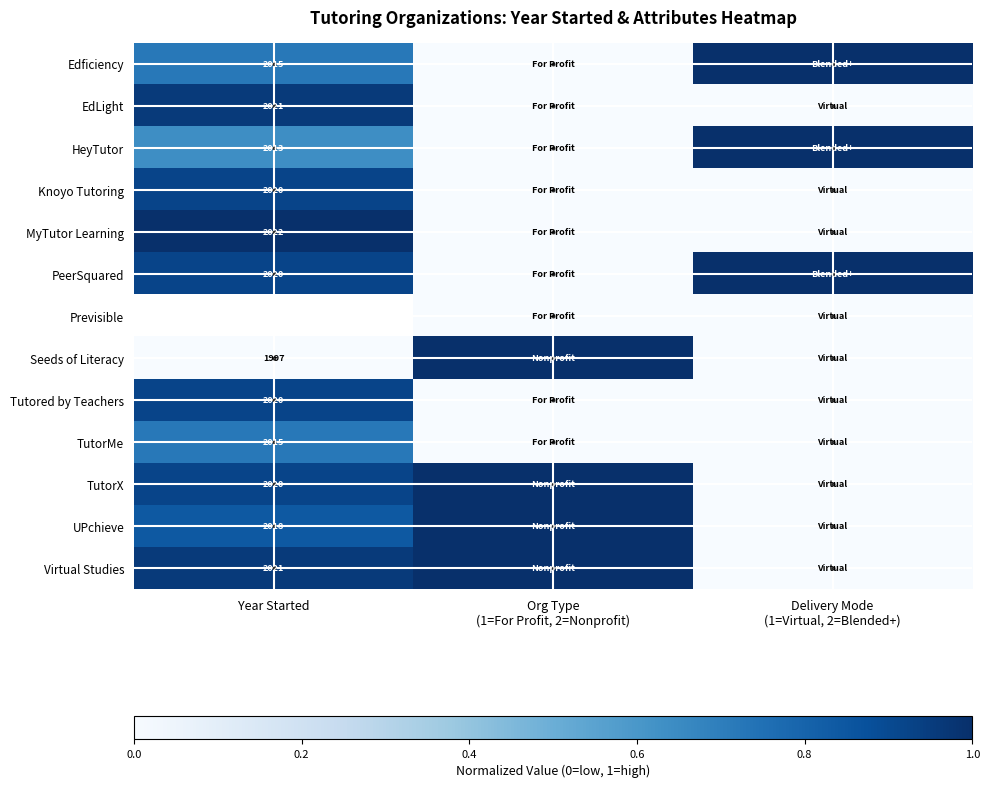

Is the value of Virtual Studies at Delivery Mode (1=Virtual, 2=Blended+) greater than the value of EdLight at Org Type (1=For Profit, 2=Nonprofit)?

No